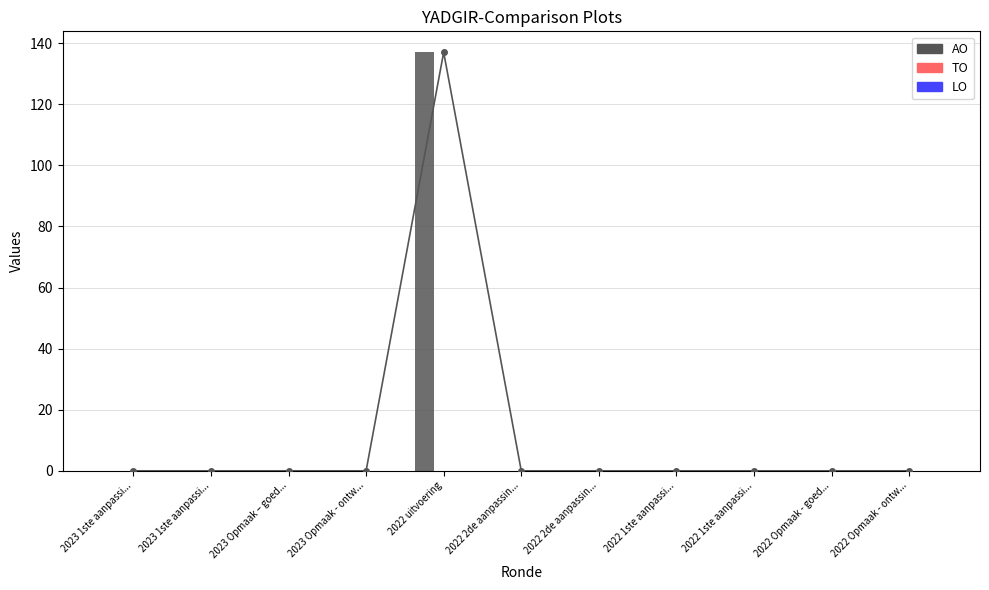

Count the number of data series in this chart.

3